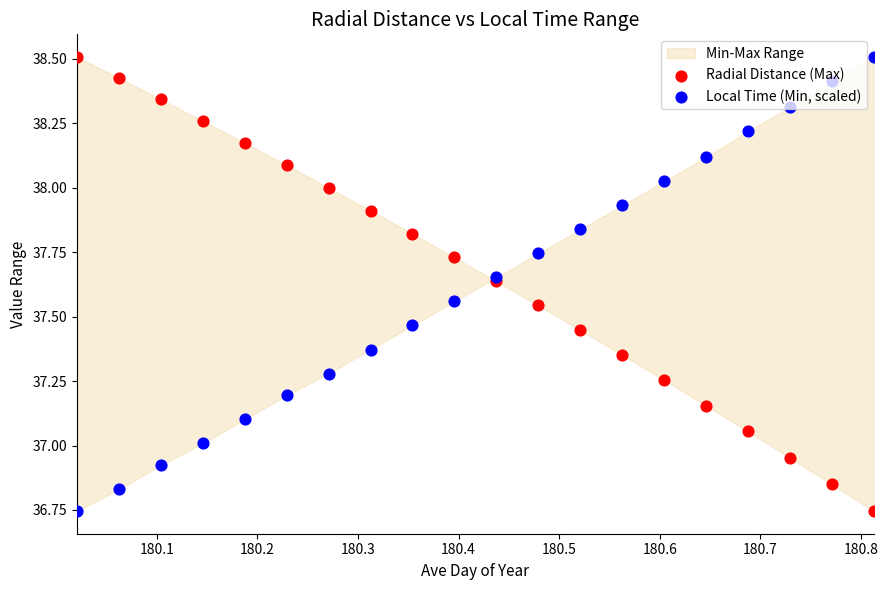

What is the total value across all series at 180.7?

75.3